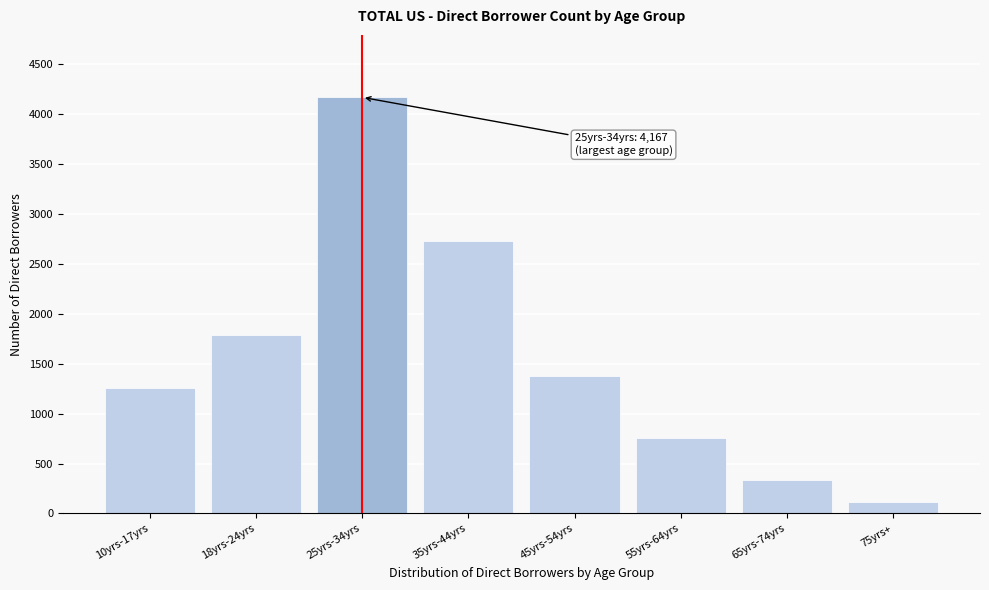

Reading left to right, extract all data points from this chart.

1256	1792	4167	2732	1375	753	340	112